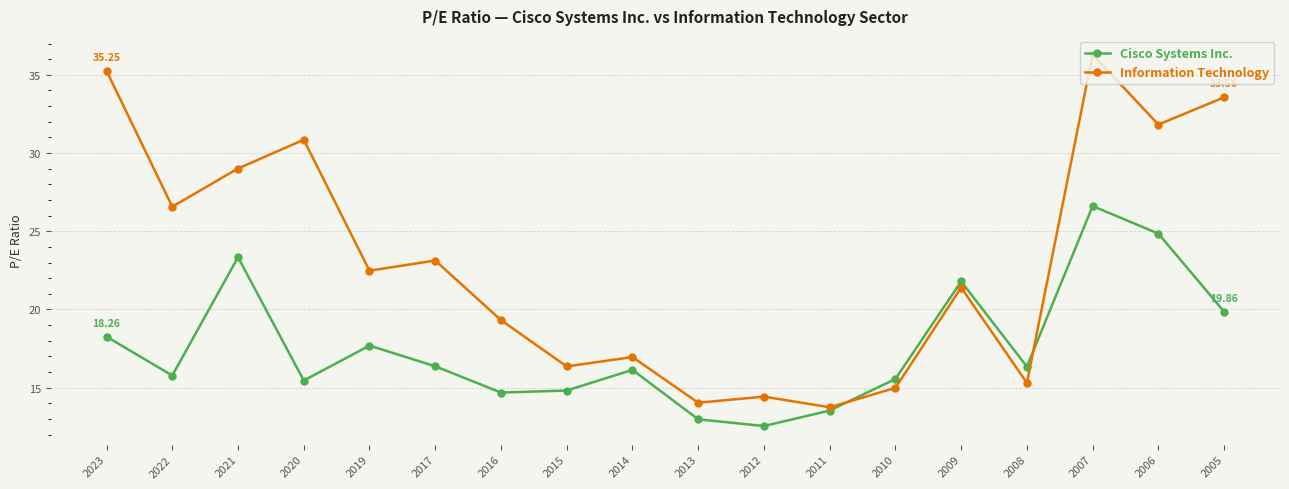

Which series has the widest spread of values?

Information Technology